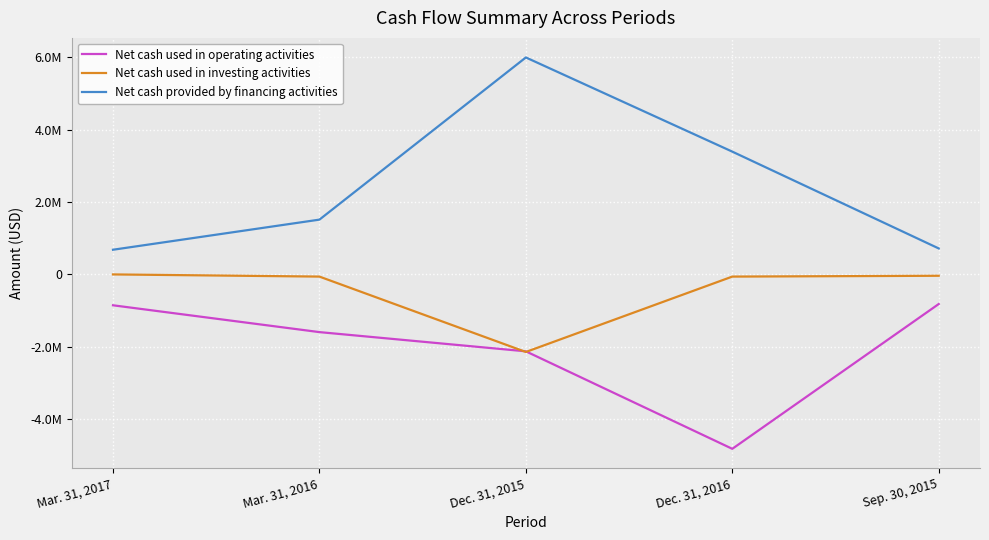

Does the chart display data point markers on the line(s)?

No